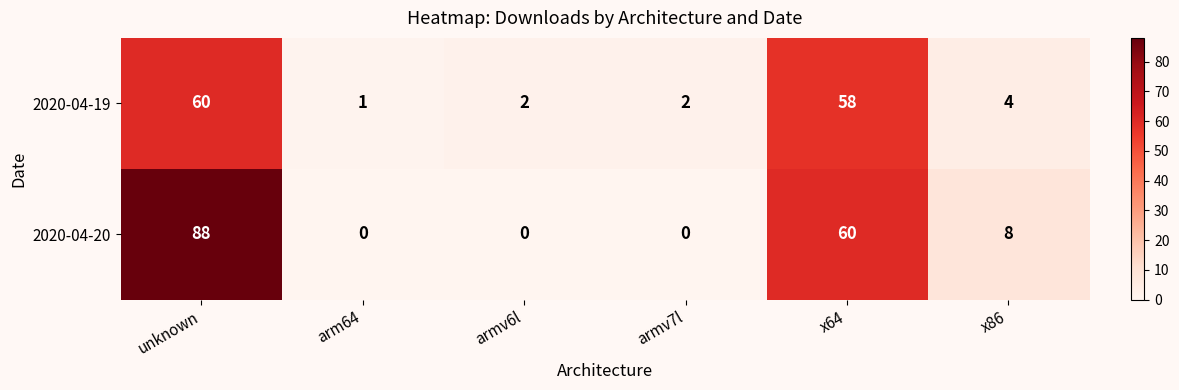

Between armv7l and x86, which series saw the biggest shift?

2020-04-20